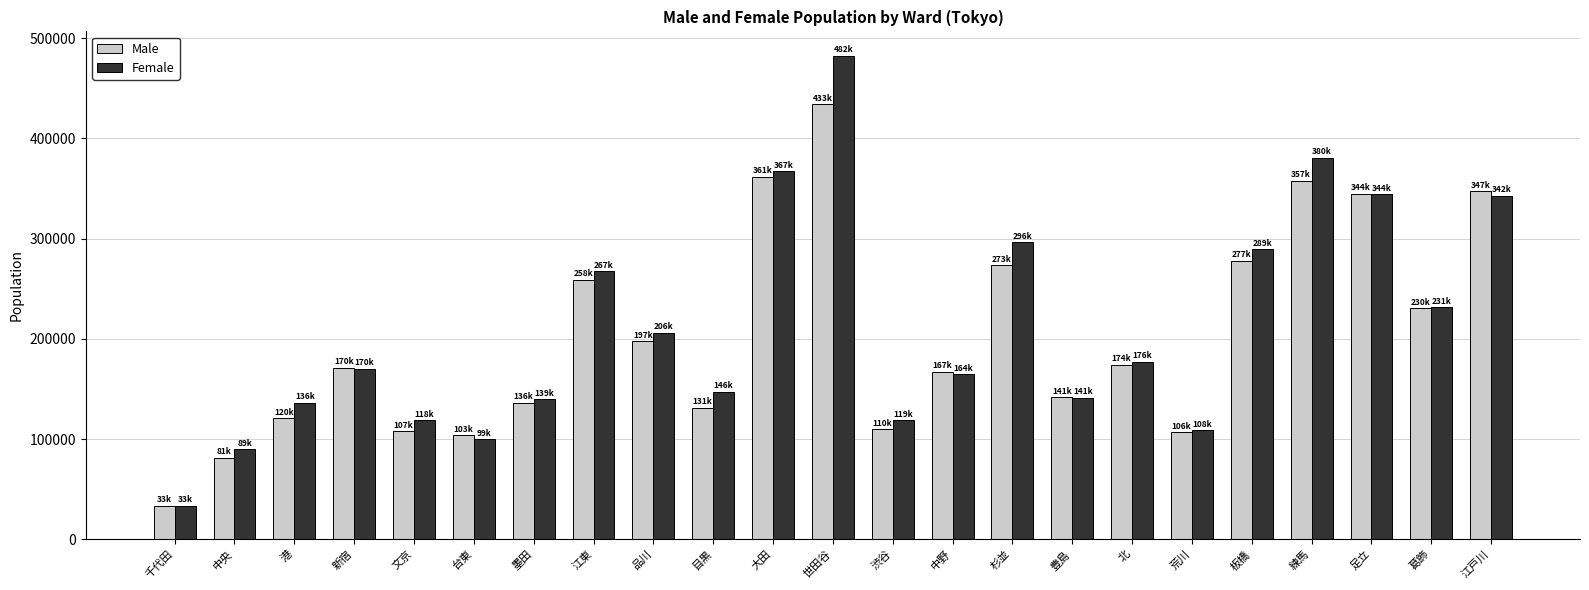

What is the smallest value displayed?

33485